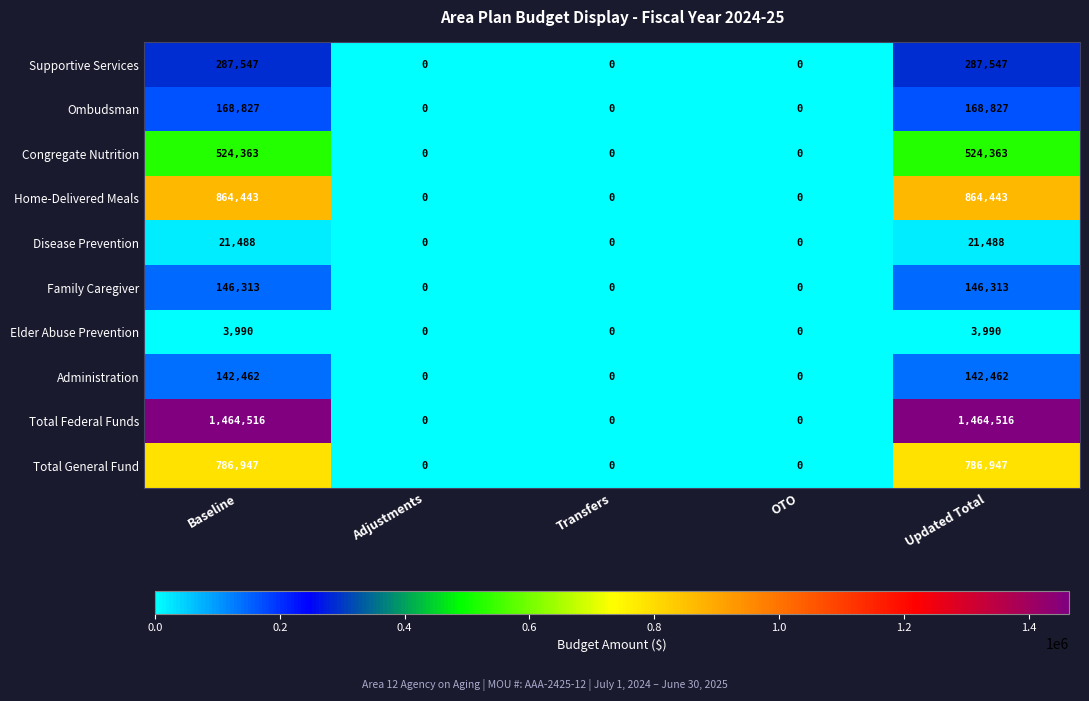

What is the difference between the maximum and minimum values in the Total Federal Funds series?

1464516